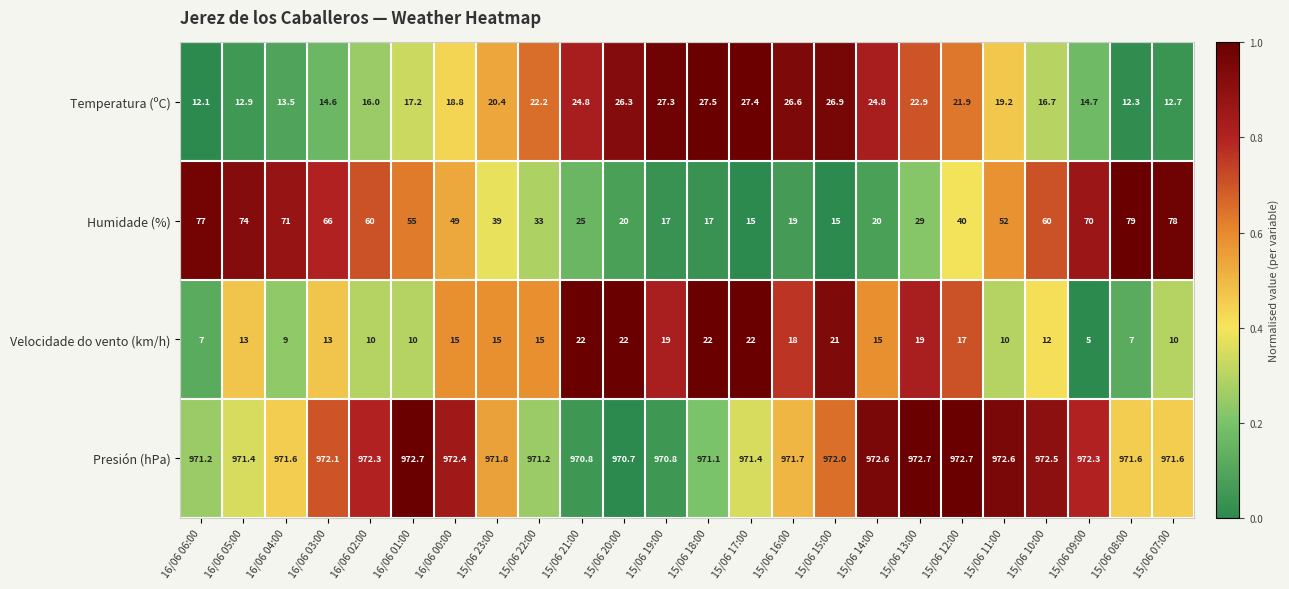

Which series has the widest spread of values?

Humidade (%)